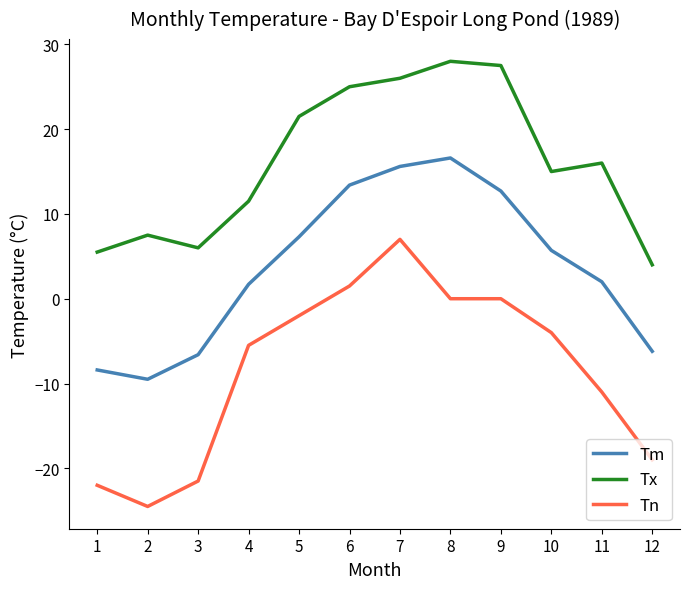

True or false: Tm and Tx cross at least once.

False